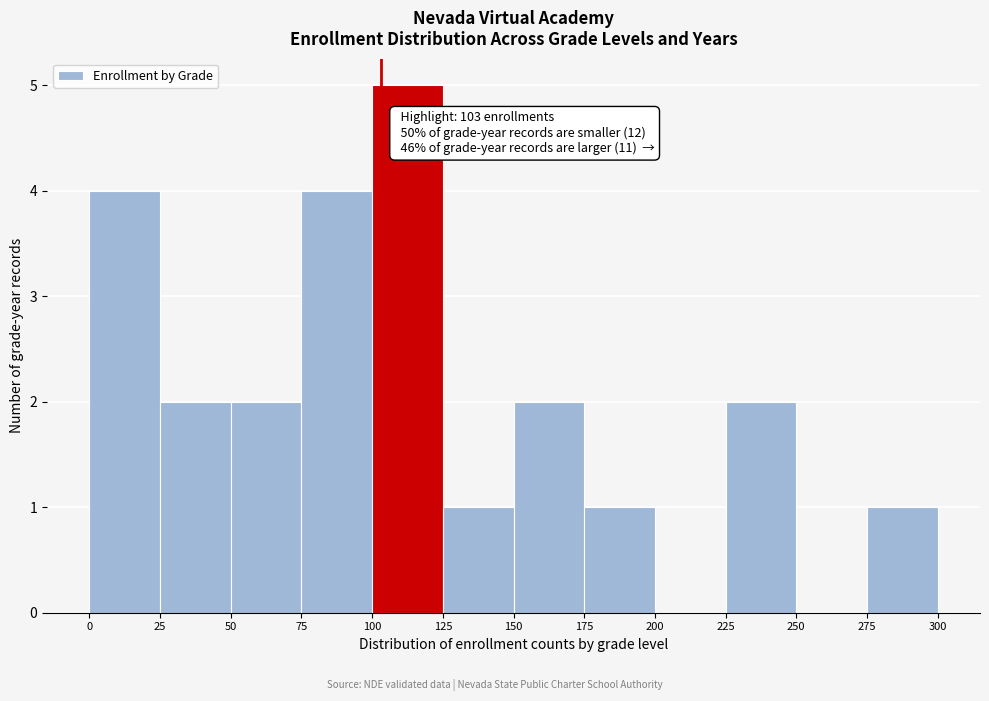

Over which range of the x-axis is the bar tallest?

100 to 125